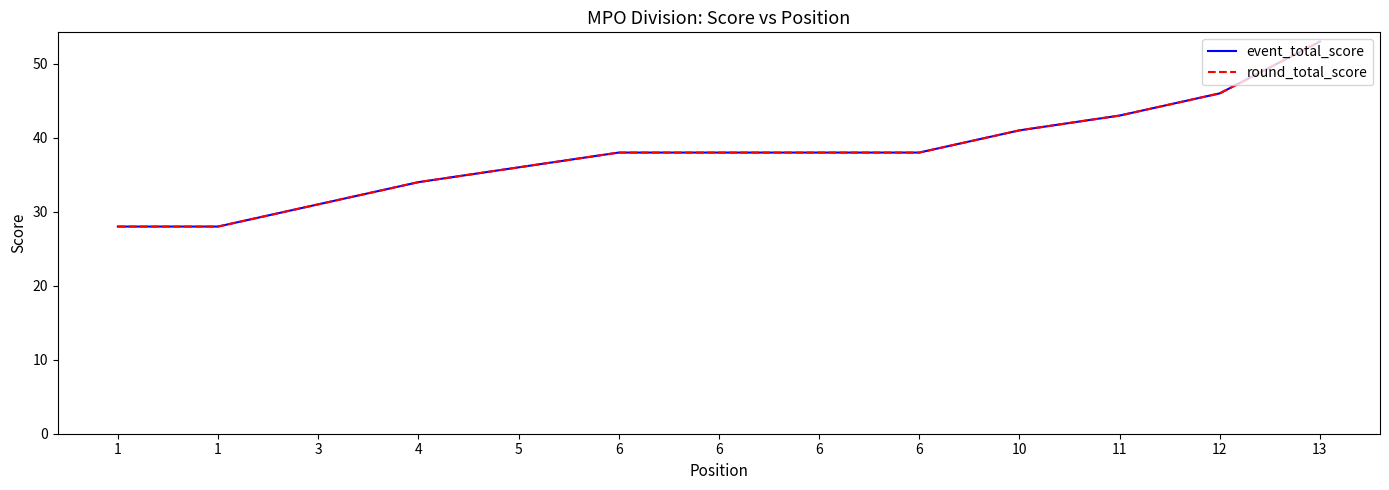

True or false: event_total_score and round_total_score intersect in this chart.

False